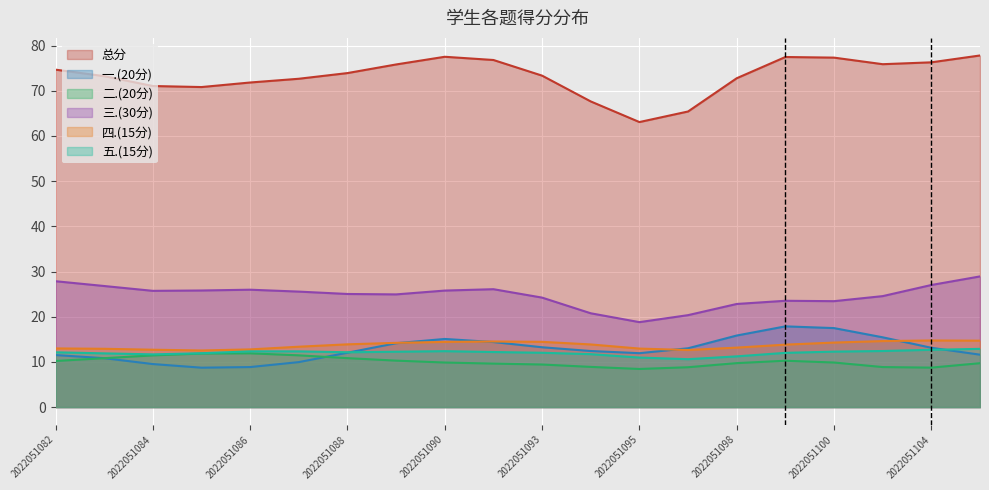

The value of 一.(20分) at 2022051085 is 5.1. True or false?

False